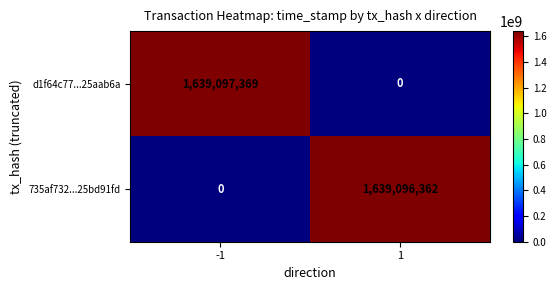

What is the sum of all 735af732...25bd91fd values?

1639096362